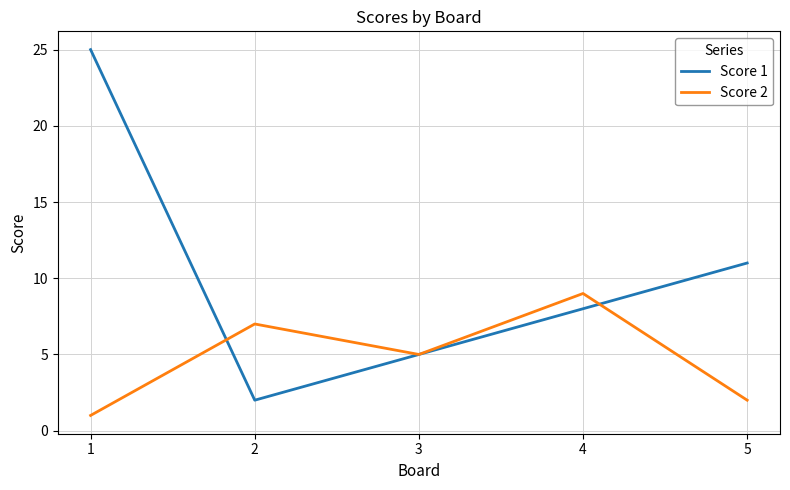

At which label is Score 1 closest to 13?

5